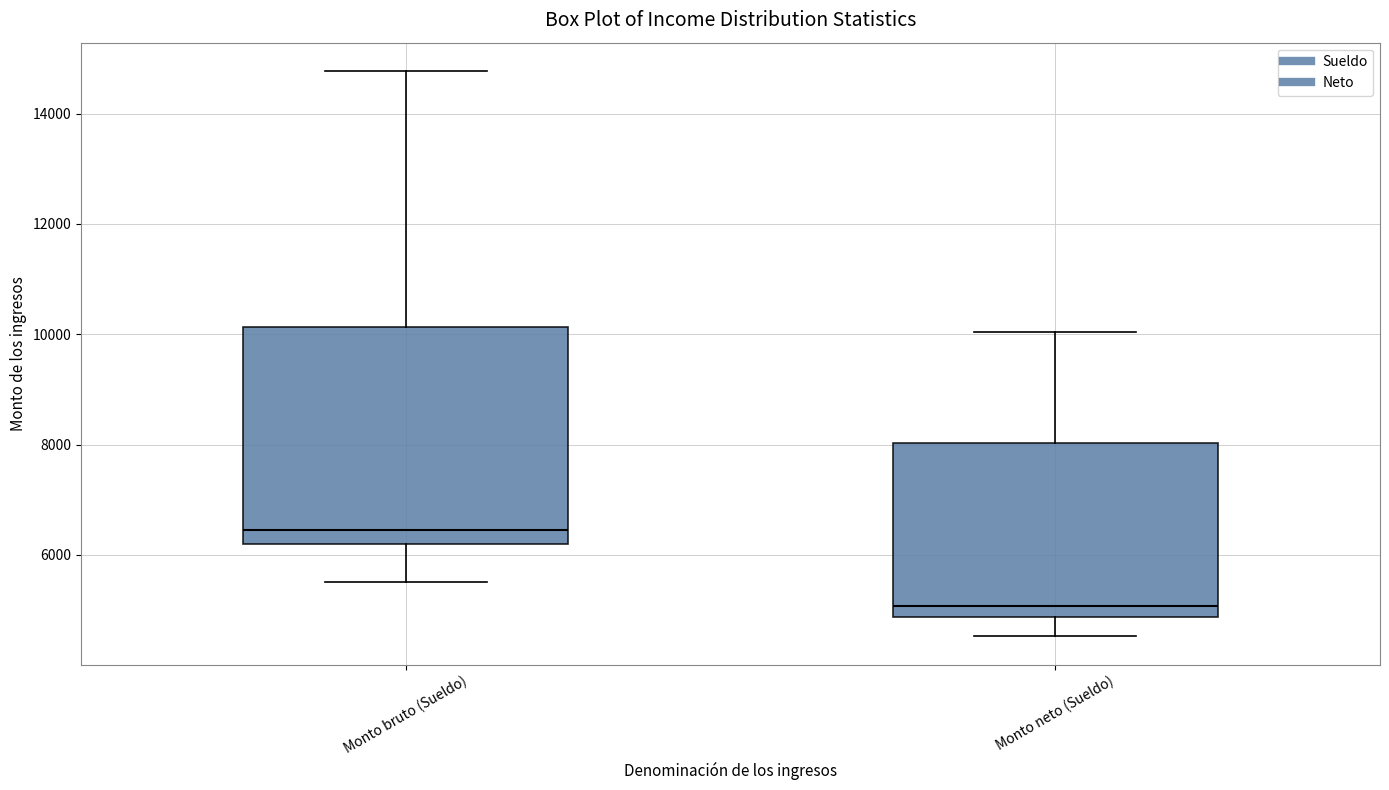

Which box is the tallest, from its lower edge to its upper edge?

Monto bruto (Sueldo)